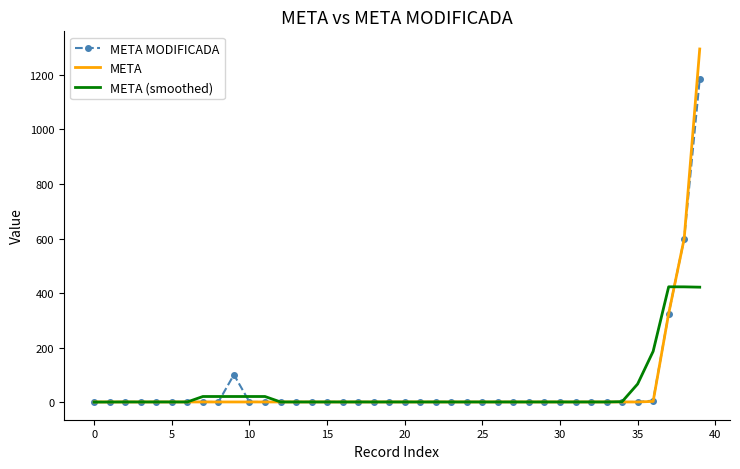

List the series in order of their peak value, highest first.

META, META MODIFICADA, META (smoothed)